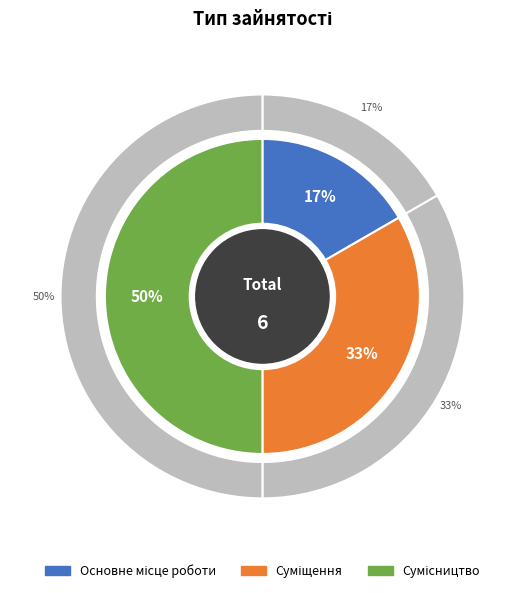

To the nearest percent, what is the difference between the Сумісництво and Основне місце роботи slice percentages?

33%